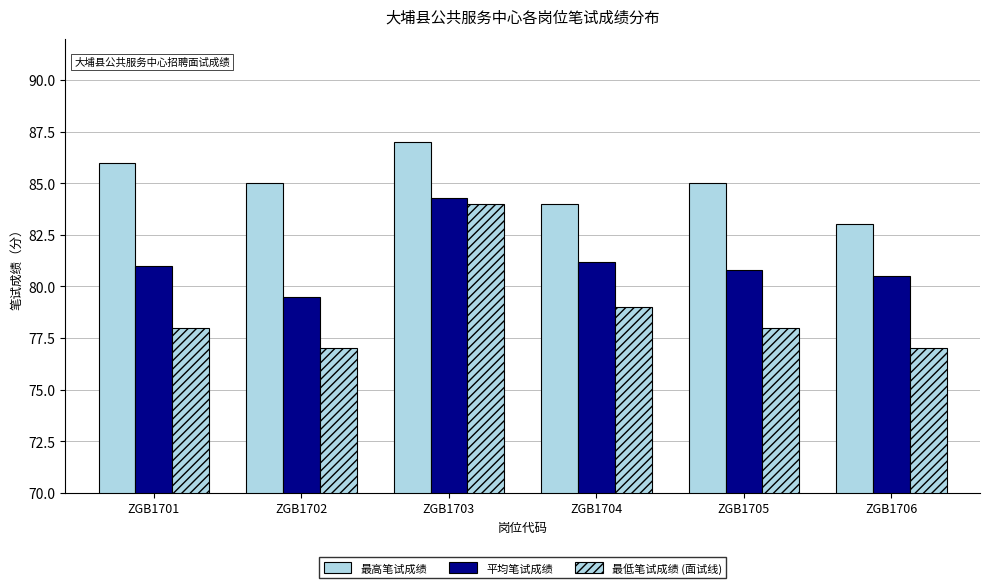

What value does the 平均笔试成绩 series have at ZGB1701?

81.0